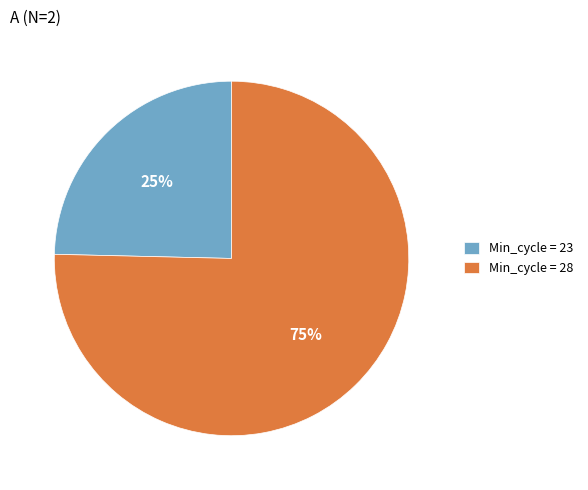

Rank the categories by value from highest to lowest.

Min_cycle = 28, Min_cycle = 23